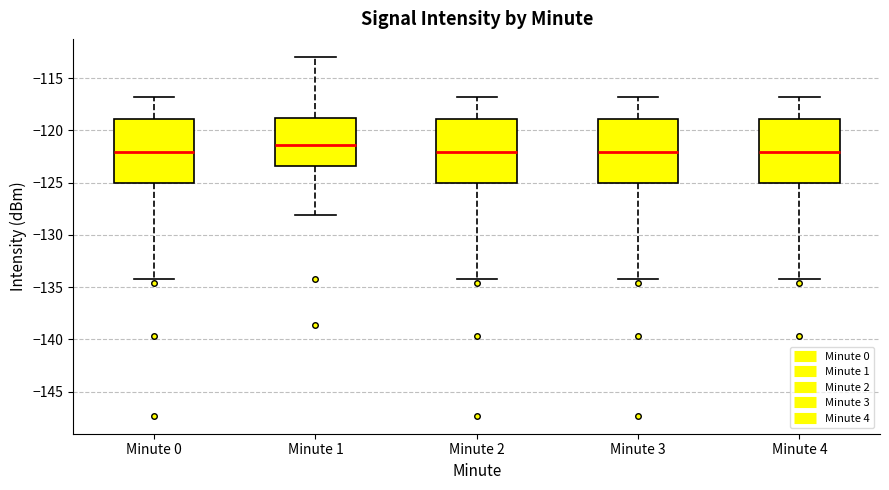

Where is the lower edge of the box for Minute 4 on the y-axis? The values are not printed on the chart, so give them approximately, as read against the axis.

-125.0